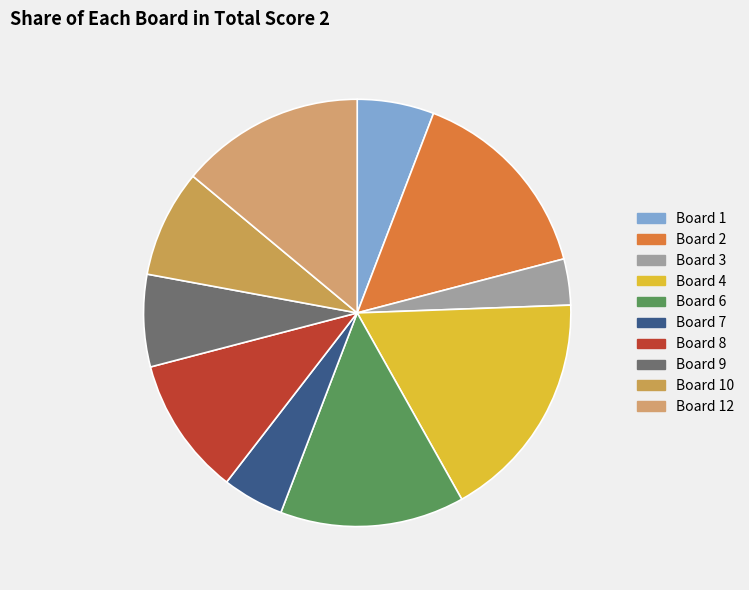

Approximately how many times larger is the value at Board 3 compared to Board 9?

0.5